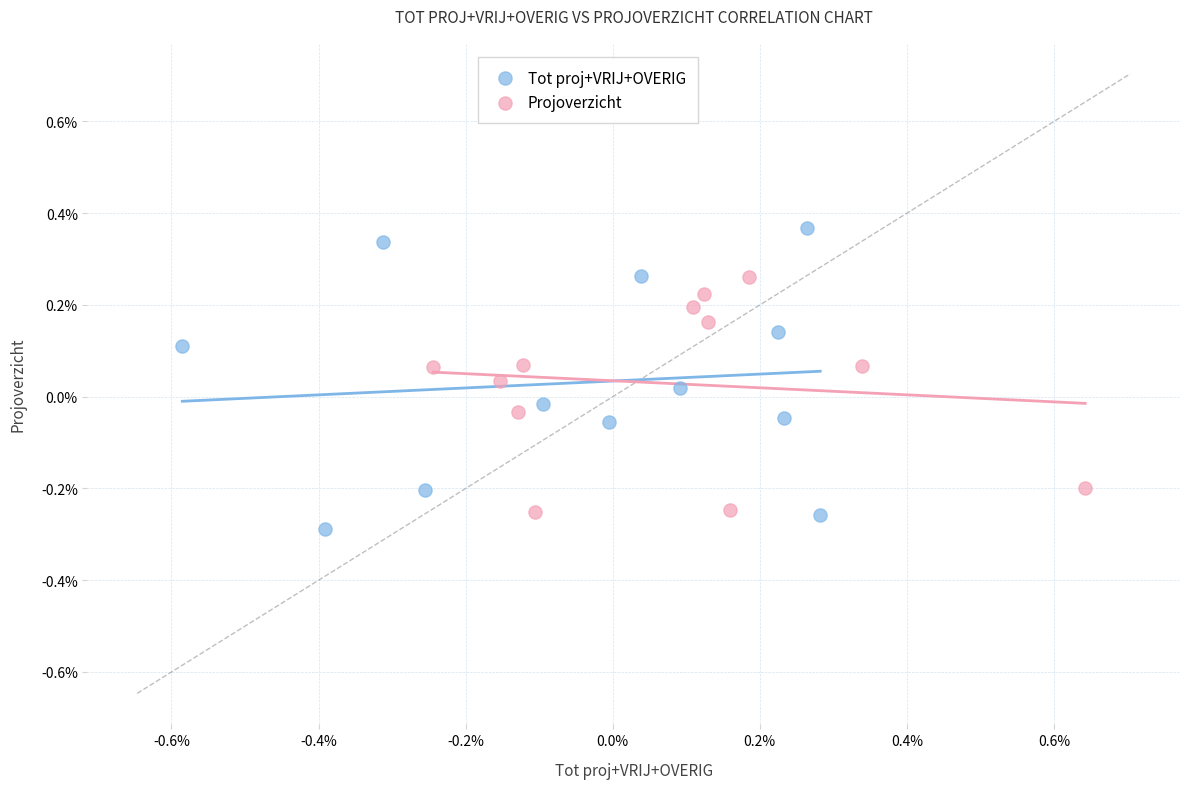

What are all the series names shown in the legend?

Tot proj+VRIJ+OVERIG, Projoverzicht